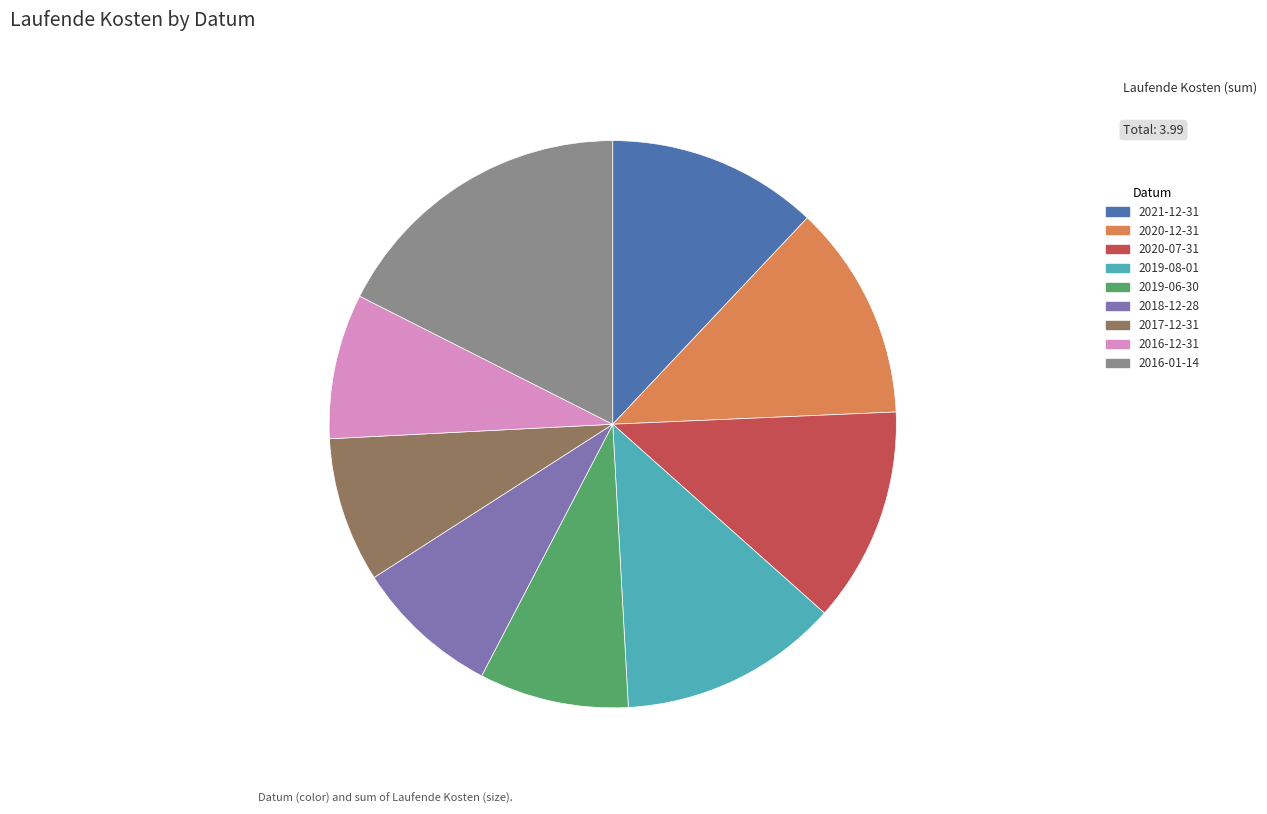

True or false: 2019-08-01 accounts for 26% of the total.

False